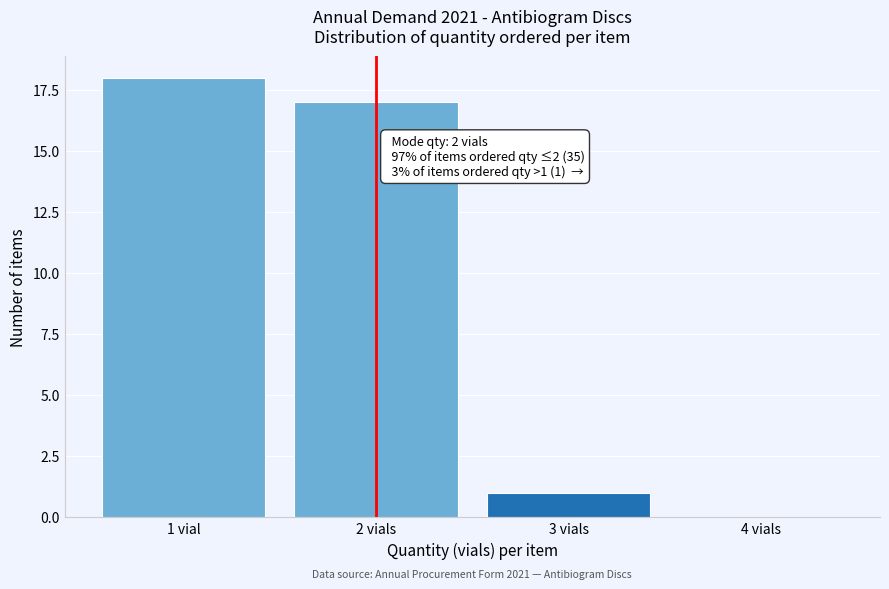

Reading right to left, extract all data points from this chart.

4 vials=0	3 vials=1	2 vials=17	1 vial=18